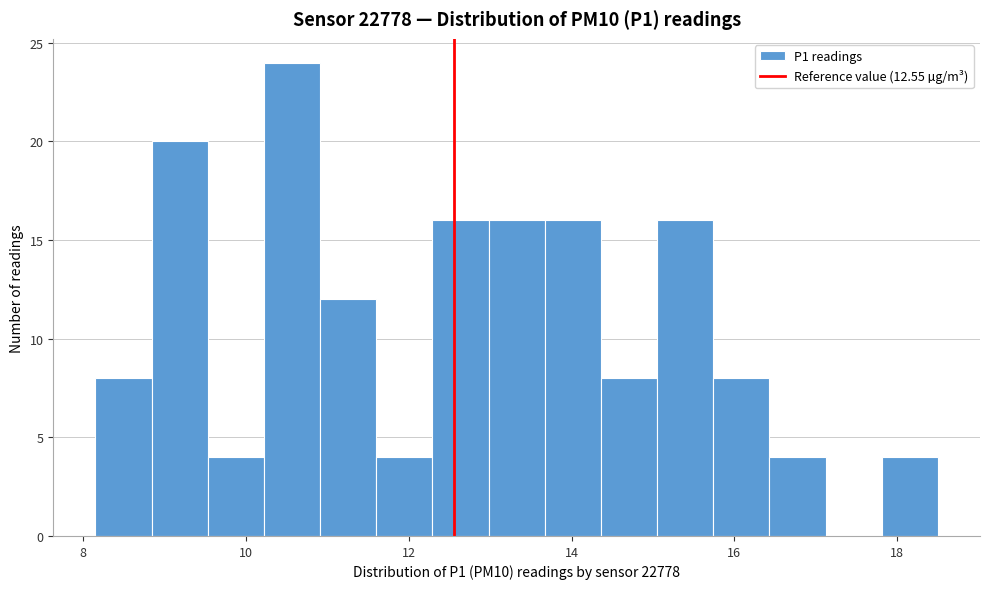

Around what value on the x-axis is the tallest bar? Give the approximate position of its centre, as read against the axis.

10.6